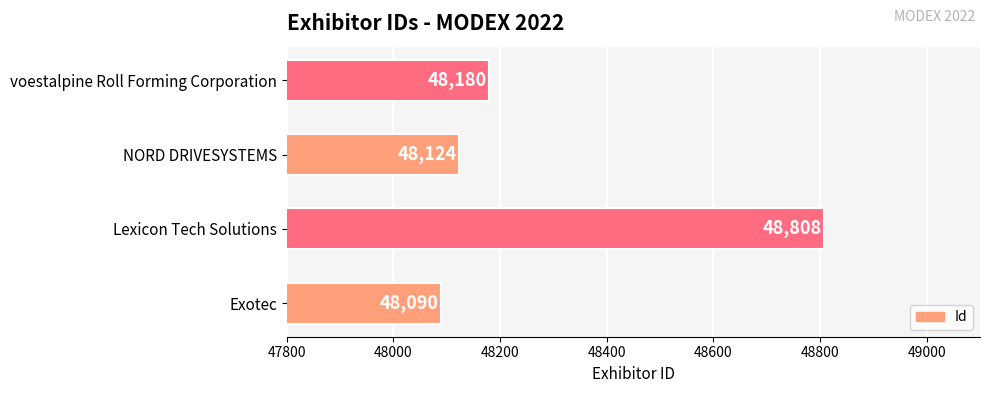

What is the change in value from Exotec to Lexicon Tech Solutions?

+718